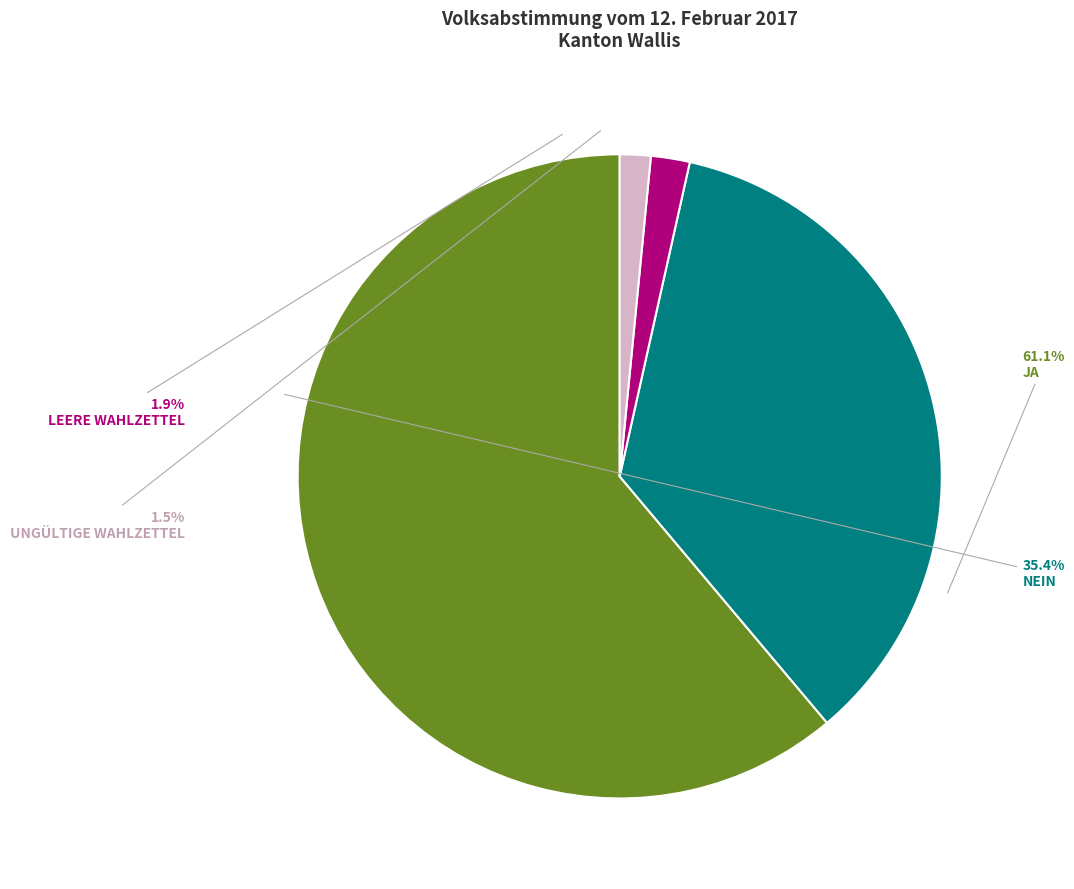

What percentage is NOT represented by Ja?

38.9%